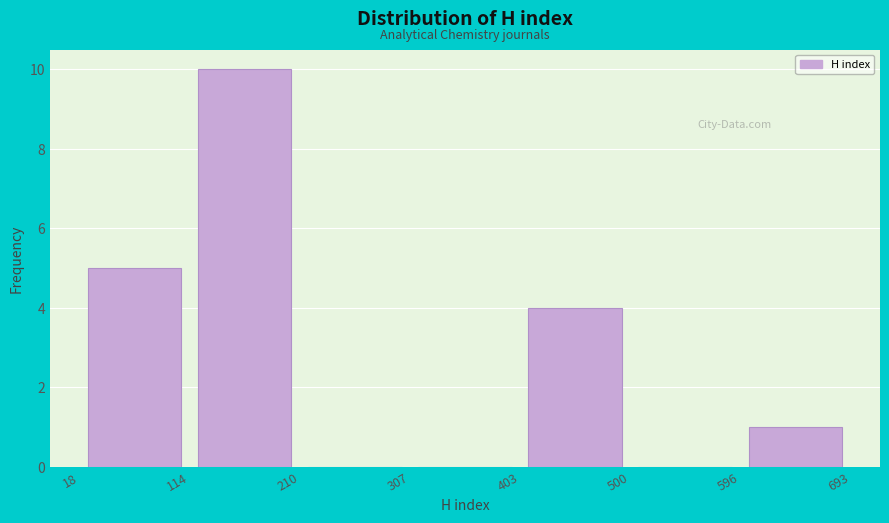

Reading left to right, list every bar in this chart as the range it spans on the x-axis followed by its height. The values are not printed on the chart, so give them approximately, as read against the axis.

18 to 114: 5
114 to 210: 10
210 to 307: 0
307 to 403: 0
403 to 500: 4
500 to 596: 0
596 to 693: 1